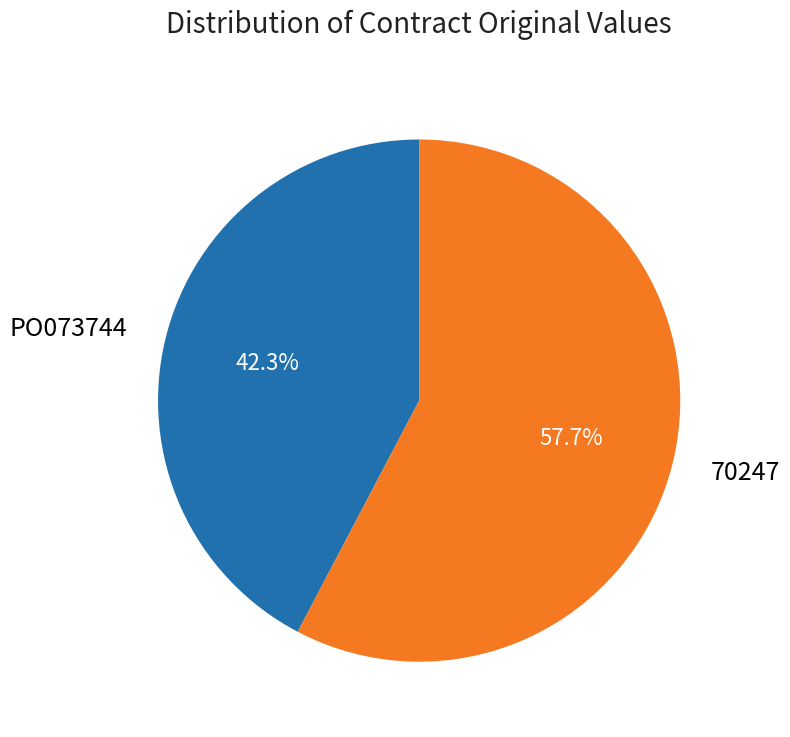

Rank the categories by value from highest to lowest.

70247, PO073744